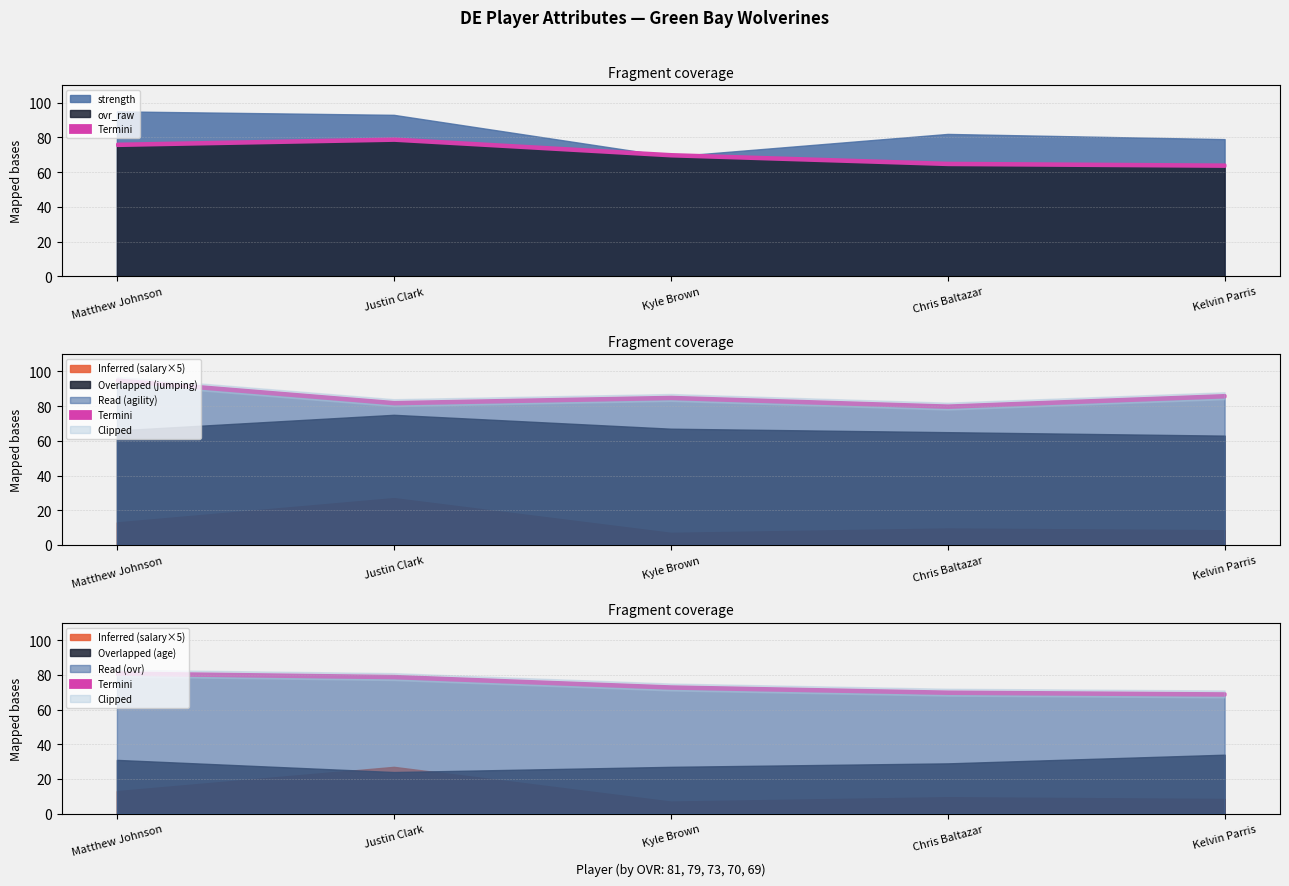

Where is salary nearest to the value 3?

Matthew Johnson